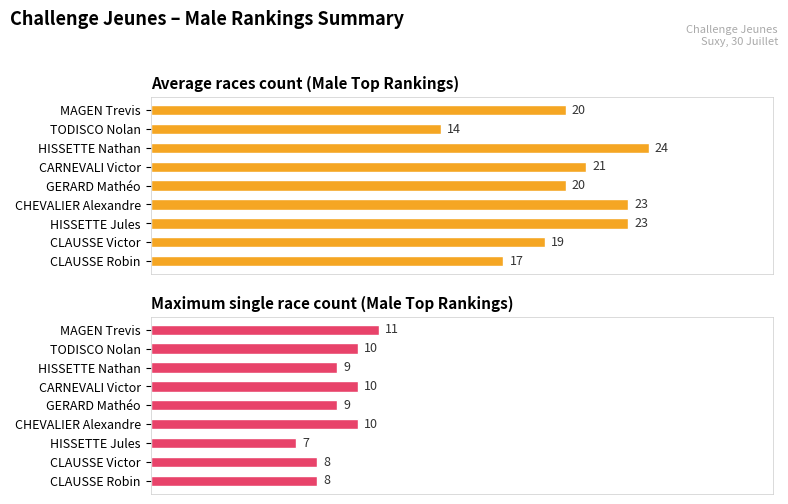

How many data points in Average races count (Male Top Rankings) are less than 20?

3